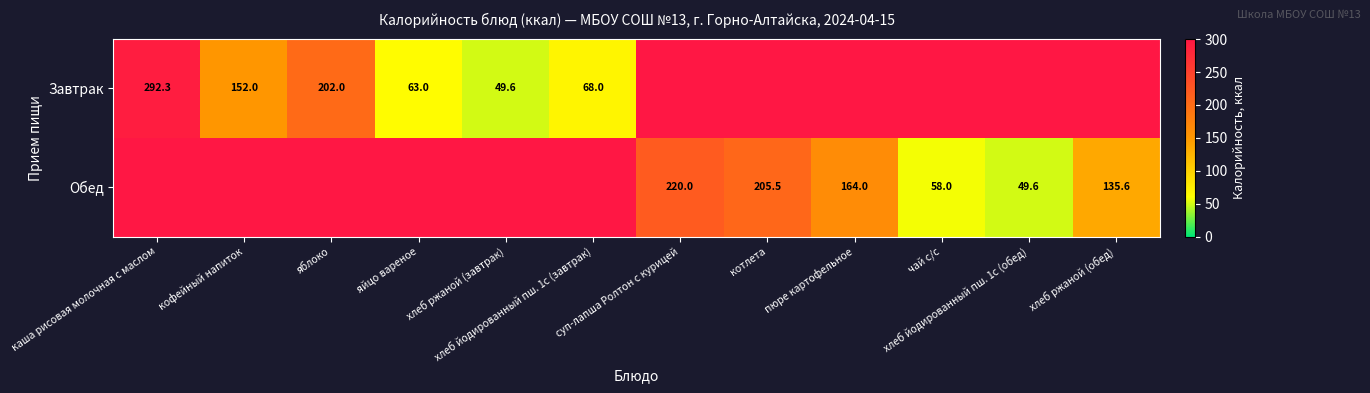

True or false: Завтрак has a value of 0.0 at хлеб ржаной (обед).

True